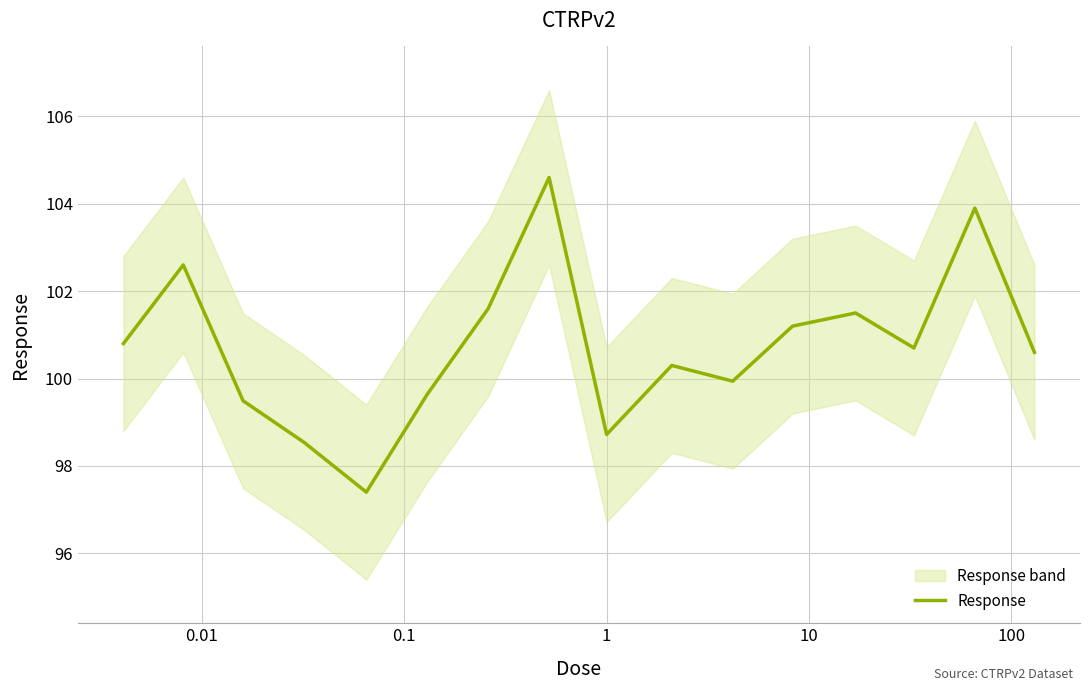

Reading left to right, what are all the values shown in this chart?

100.8	102.6	99.5	98.5	97.4	99.6	101.6	104.6	98.7	100.3	99.9	101.2	101.5	100.7	103.9	100.6